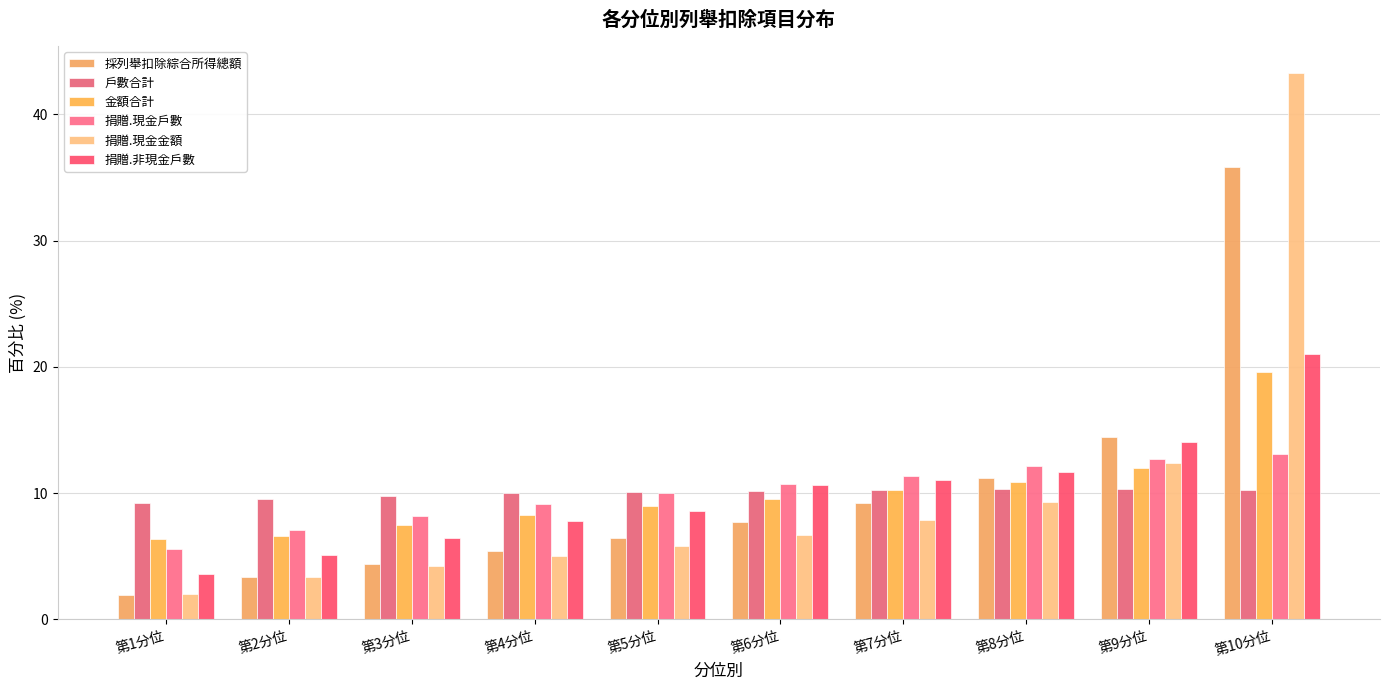

What is the value of the 捐贈.現金金額 bar at the 8th from the left?

9.3